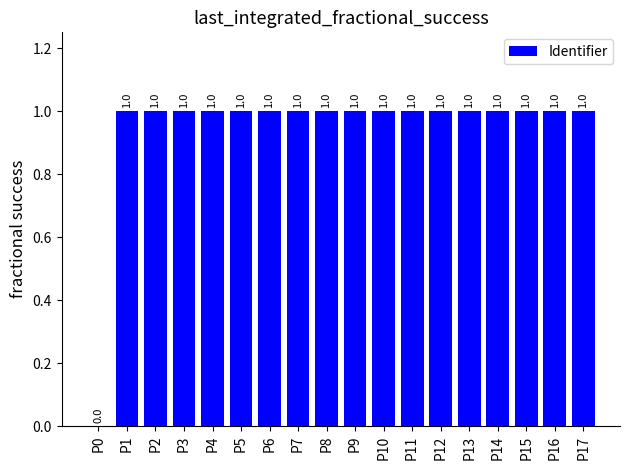

What is the average value?

0.9